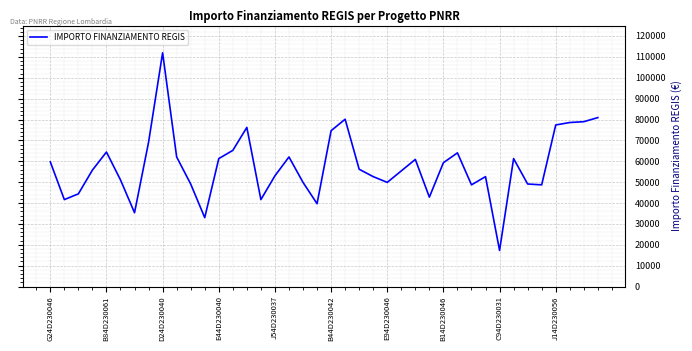

What is the smallest value displayed?

17283.4